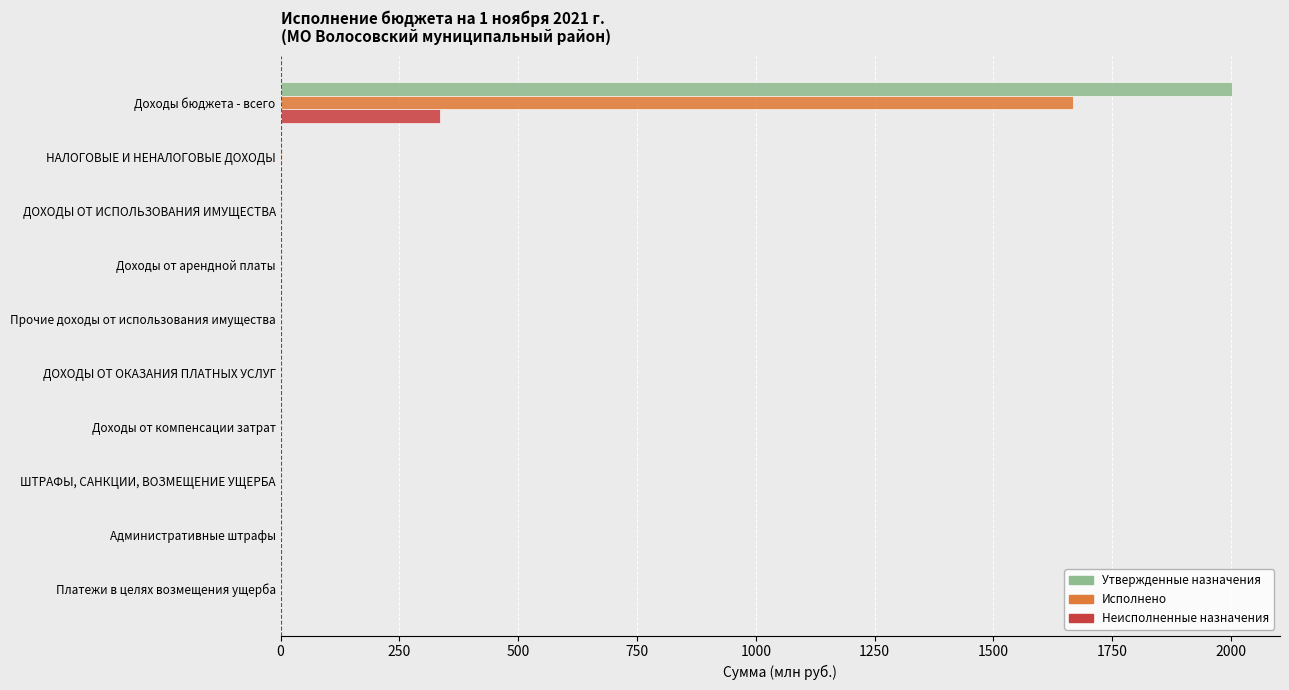

The Неисполненные назначения series shows 0.0 at Административные штрафы. True or false?

True